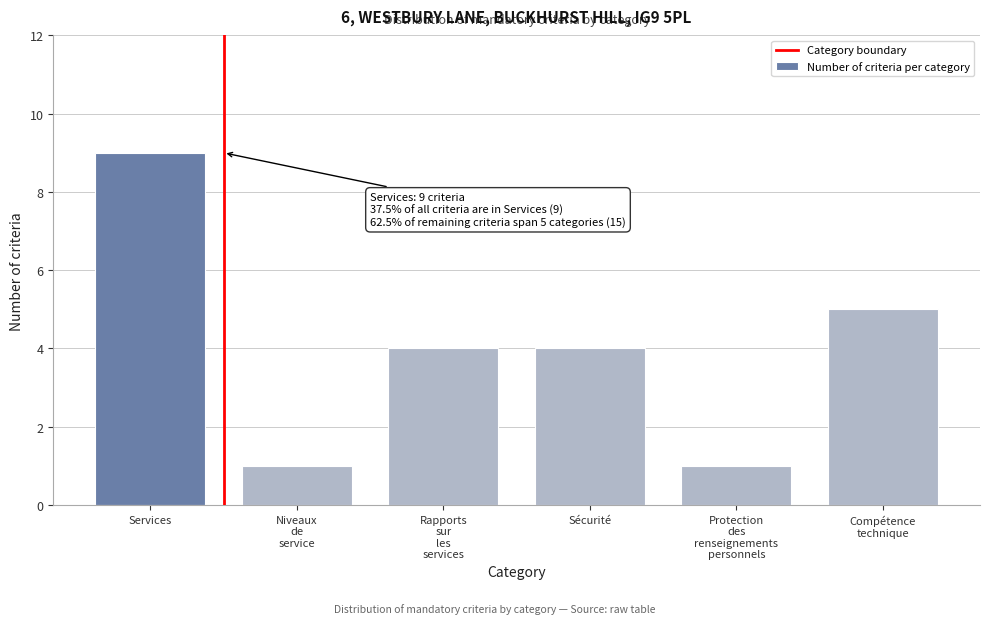

Reading left to right, what are all the values shown in this chart?

9	1	4	4	1	5